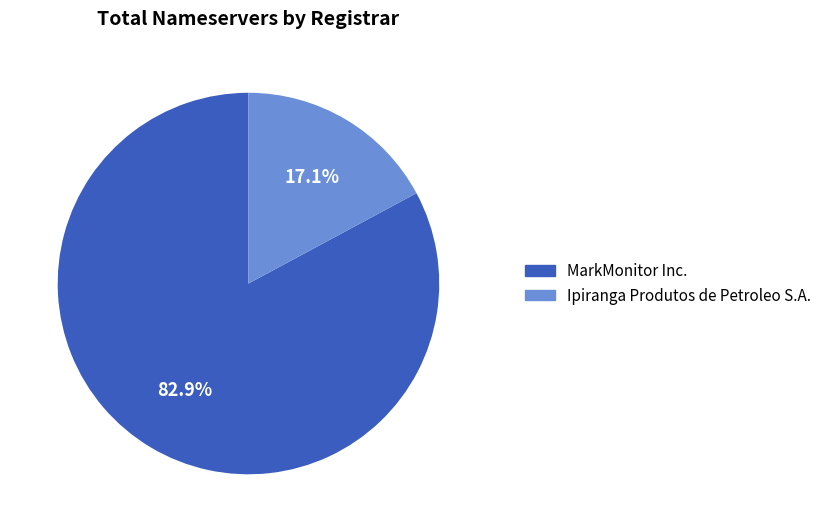

Does any single category account for the majority?

Yes